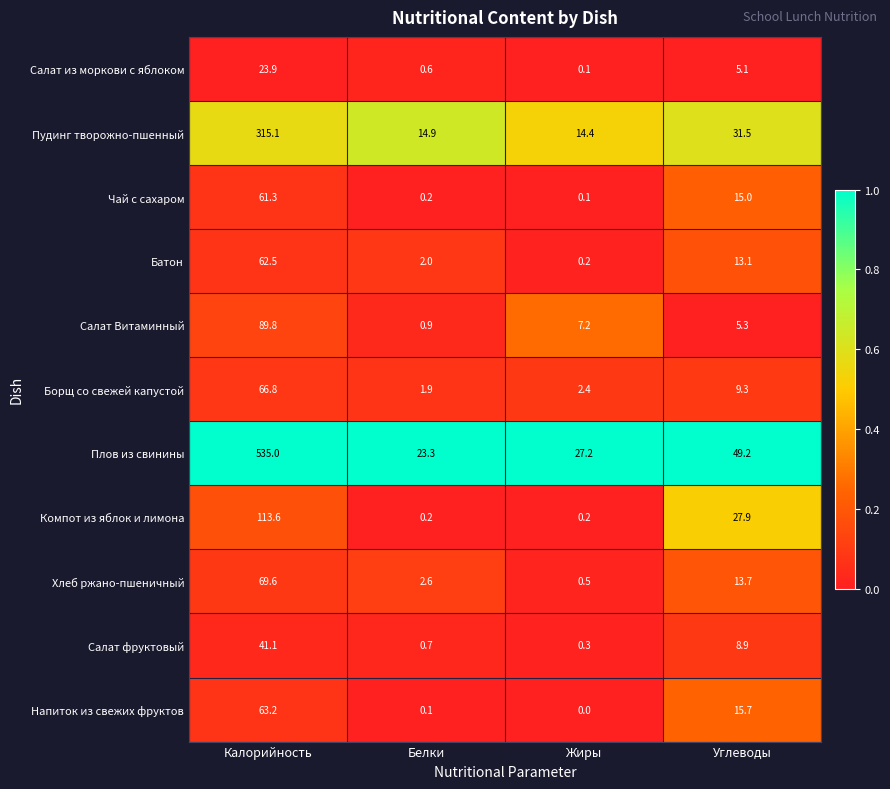

At which label is Пудинг творожно-пшенный closest to 164?

Углеводы